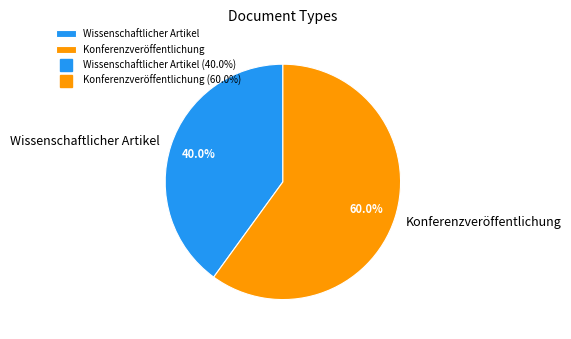

To the nearest percent, what is the combined percentage of Konferenzveröffentlichung and Wissenschaftlicher Artikel?

100%